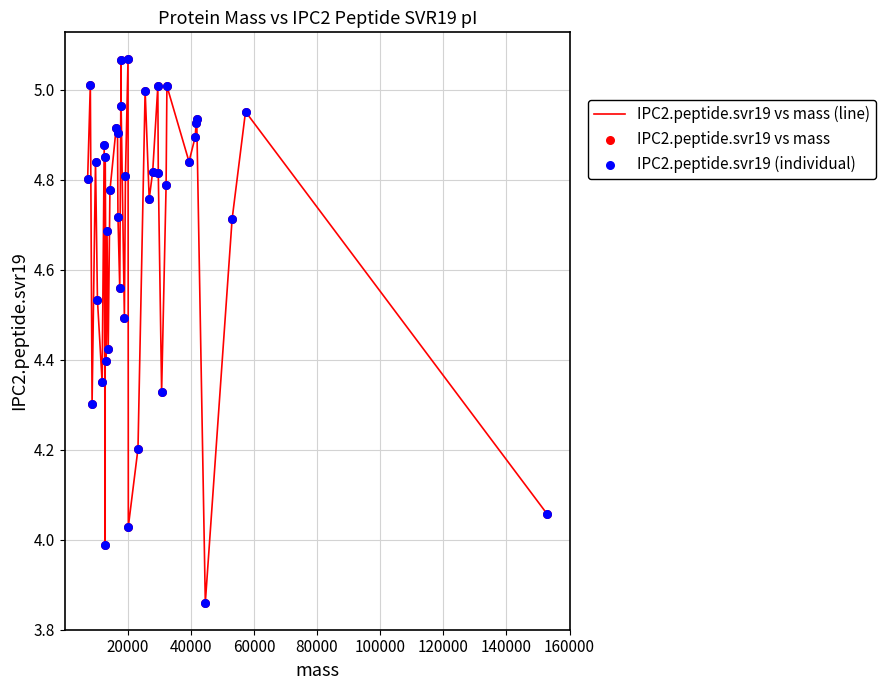

What is the difference between the maximum and minimum values?

1.2